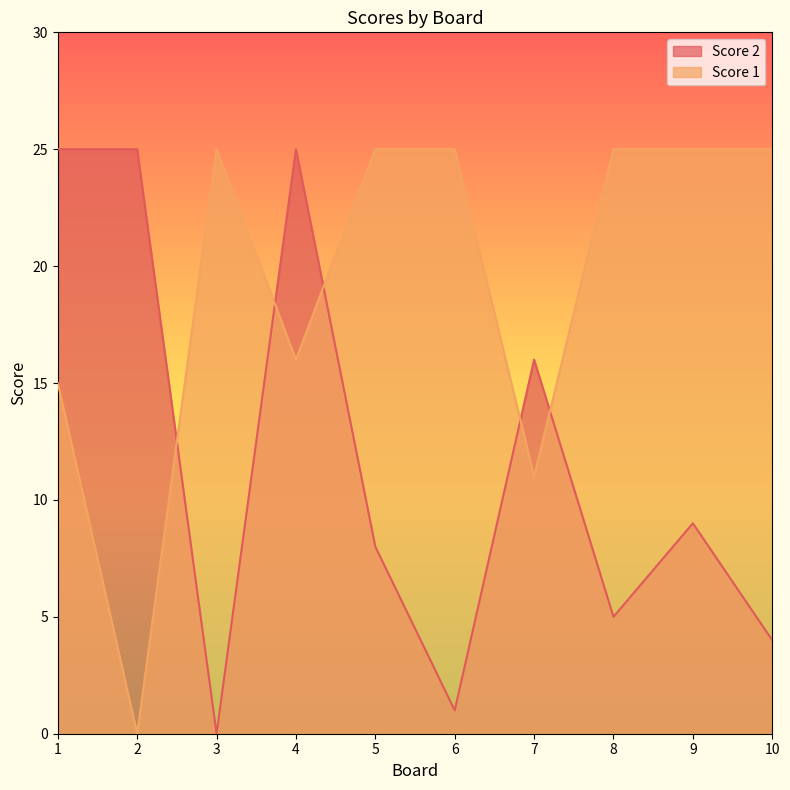

True or false: Score 1 has more than 2 interior local peaks.

False